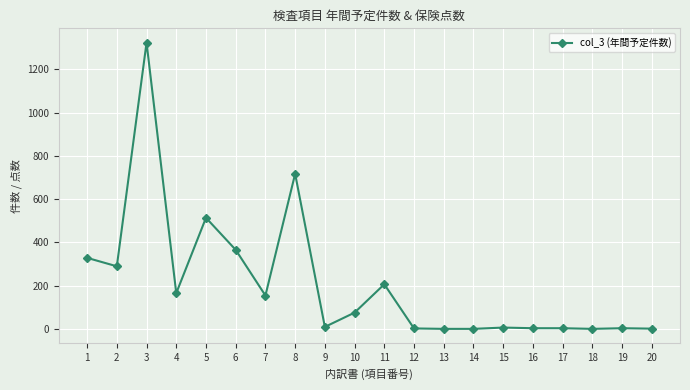

What is the difference between the maximum and minimum values?

1322